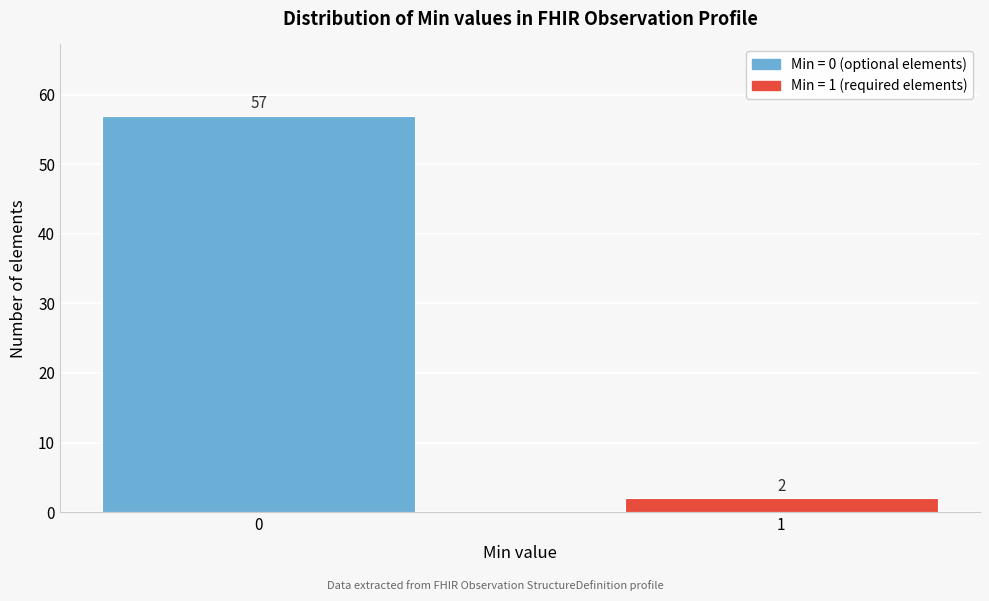

Reading right to left, transcribe all the data shown in this chart.

1=2	0=57